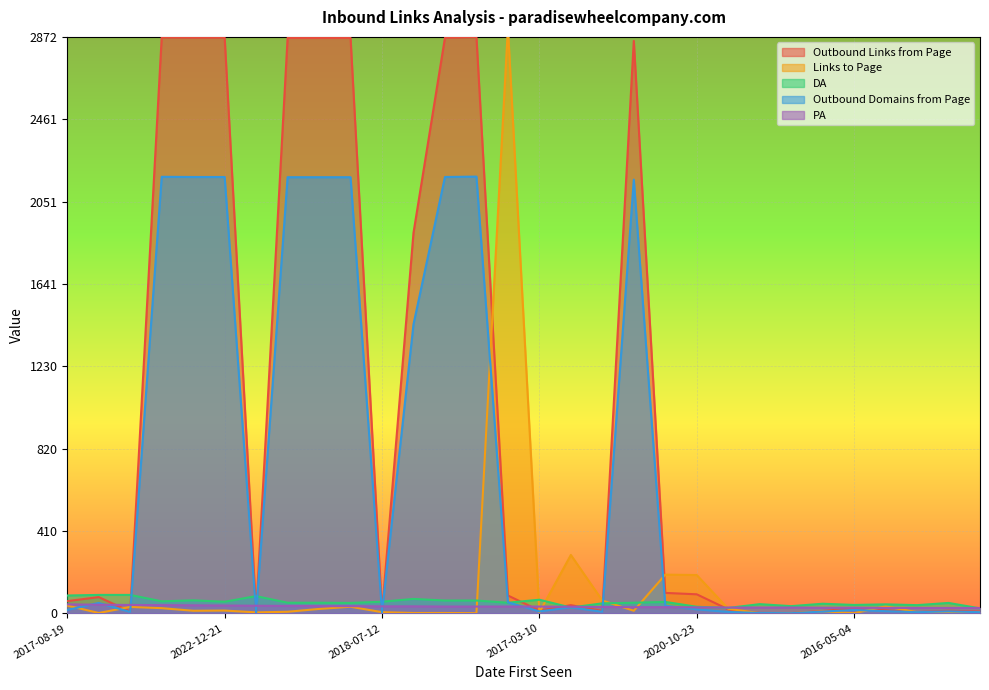

How many lines are shown in the chart?

5